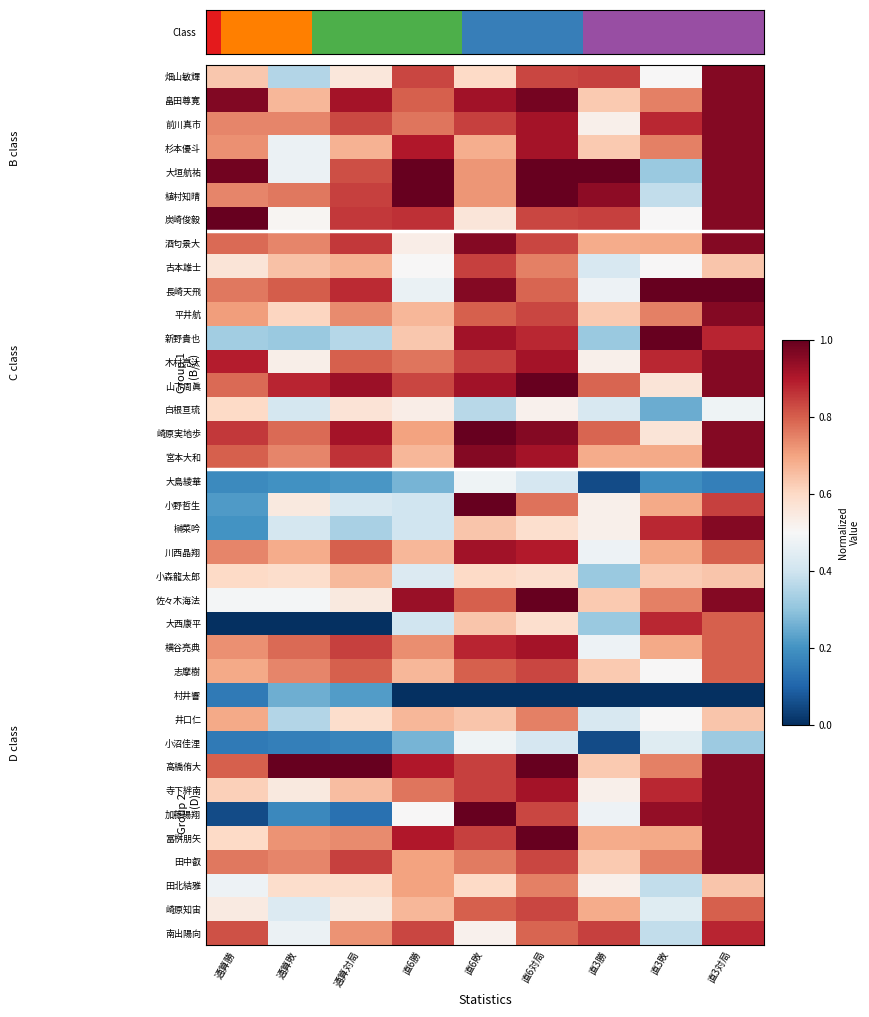

How many data points does each series have?

9